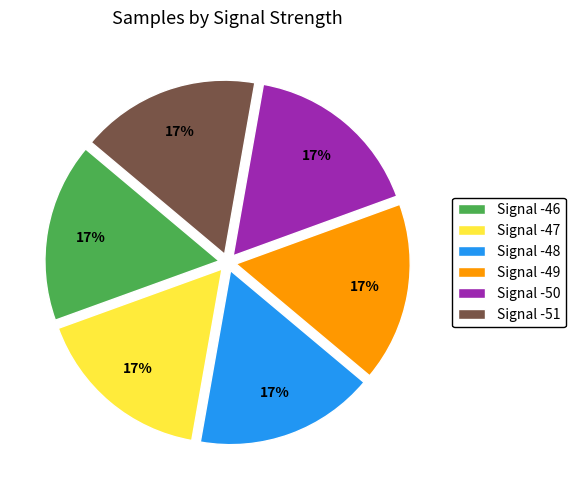

Do Signal -48 and Signal -50 together represent more than half of the pie?

No